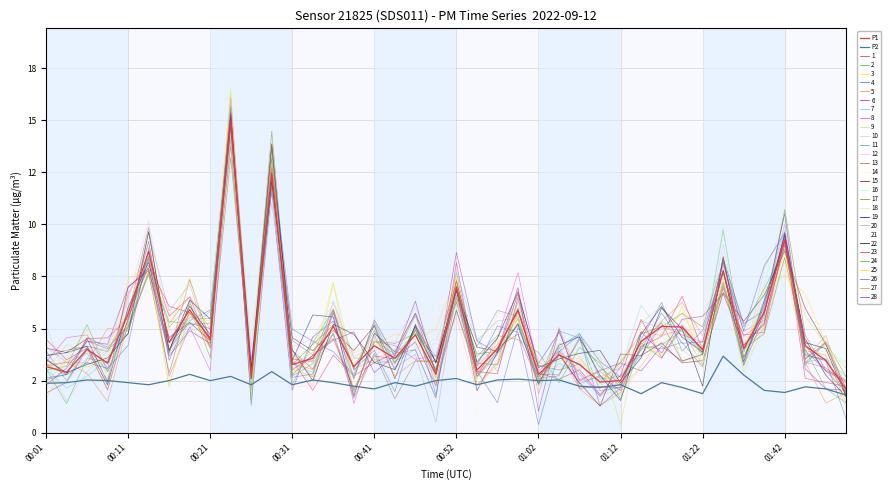

Does the chart have visible grid lines?

Yes